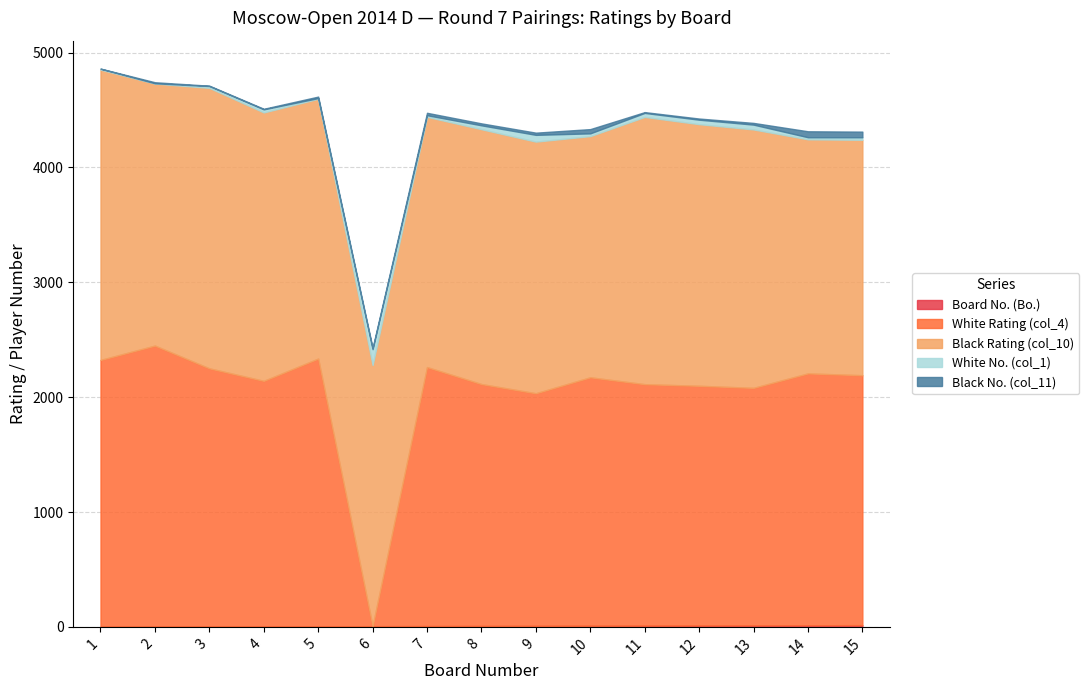

What is the value of the White Rating (col_4) point at the 8th from the left?

2106